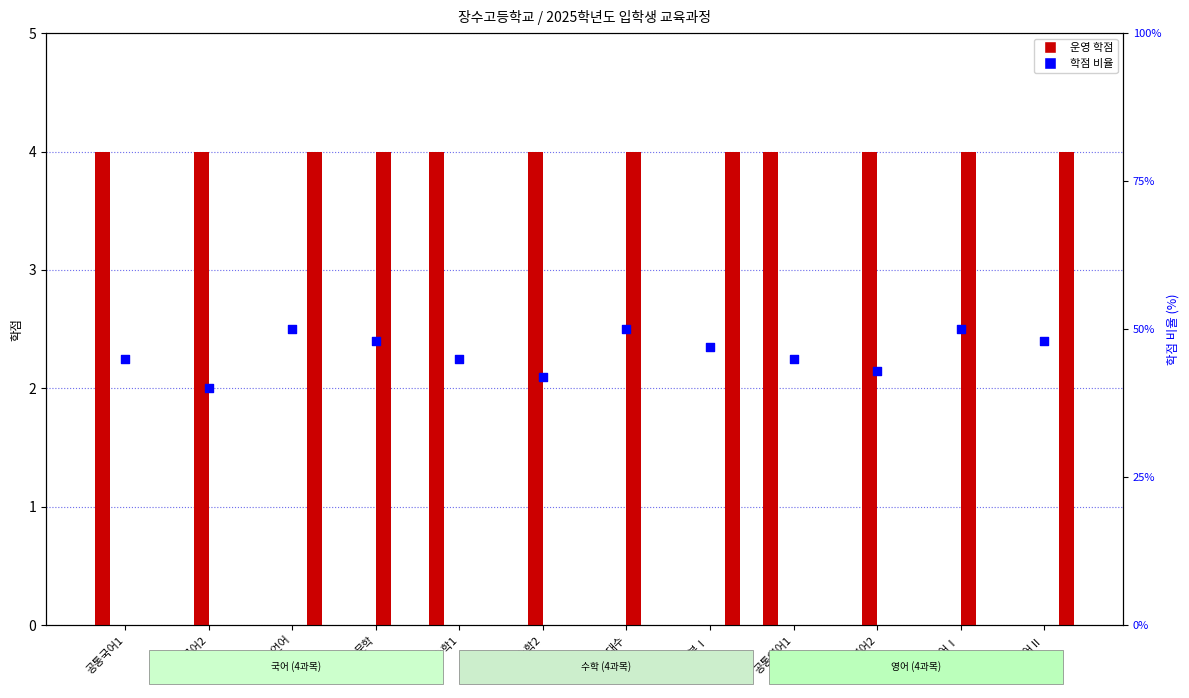

Which series contains the lowest Y value?

1학년1학기